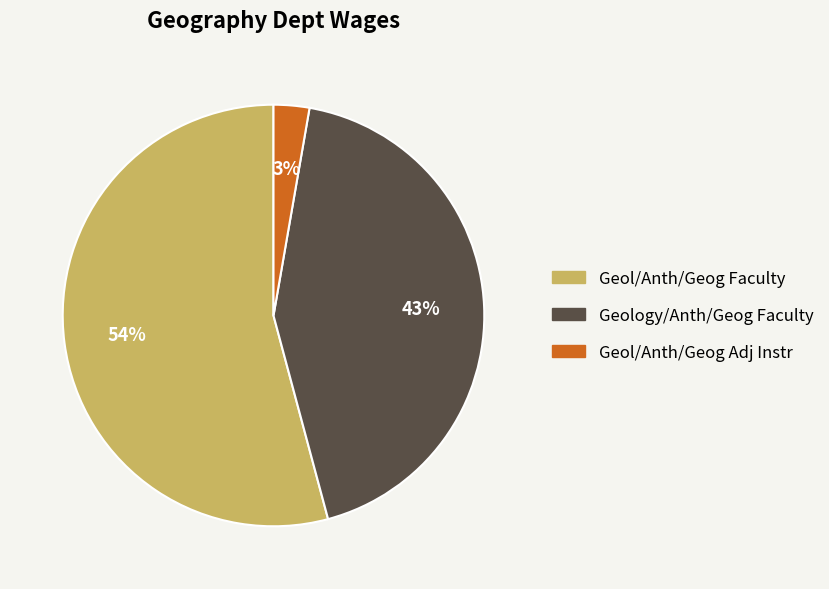

Does any single category account for the majority?

Yes